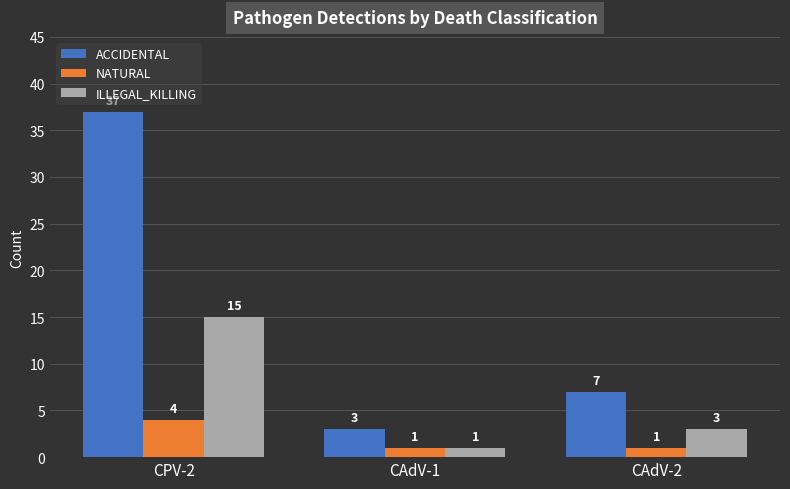

What is the label of the 2nd bar from the right?

CAdV-1